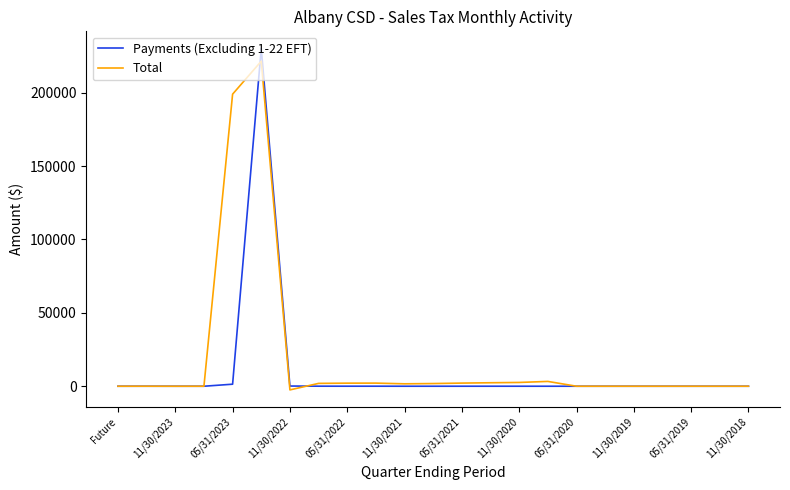

Which series has the largest range (max minus min)?

Payments (Excluding 1-22 EFT)